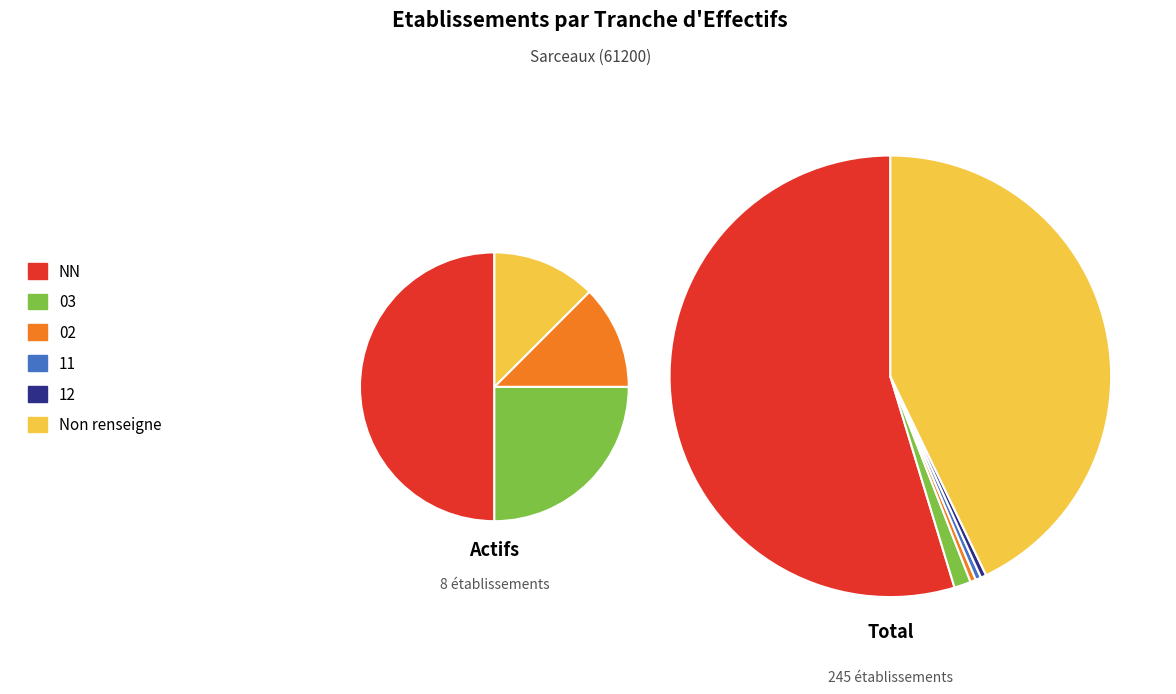

The 11 slice represents 11% of the pie. True or false?

False